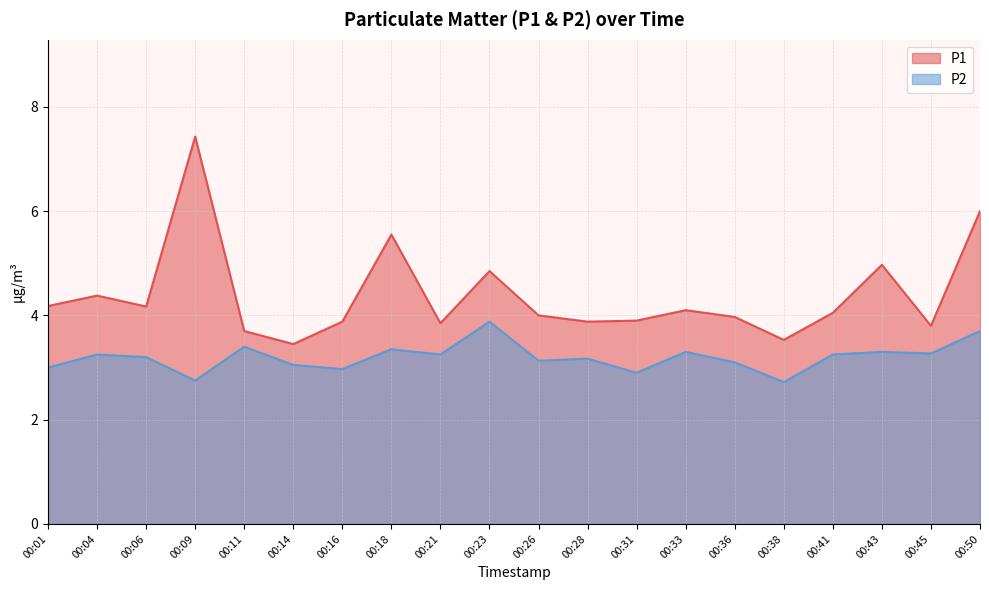

At which category is the sum across all series the highest?

00:09